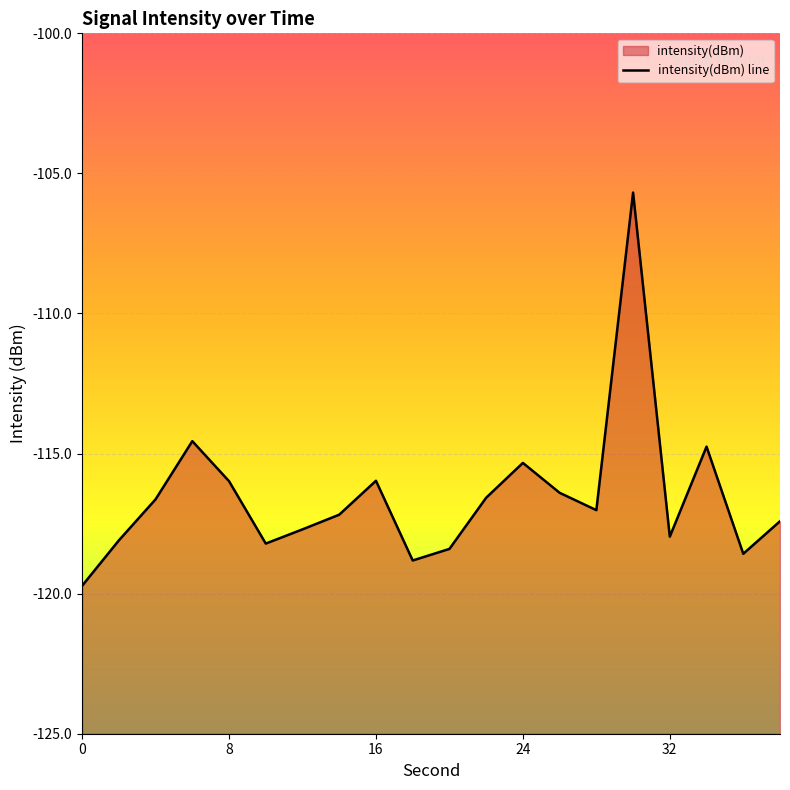

What is the sum of the values at 20 and 36?

-237.0